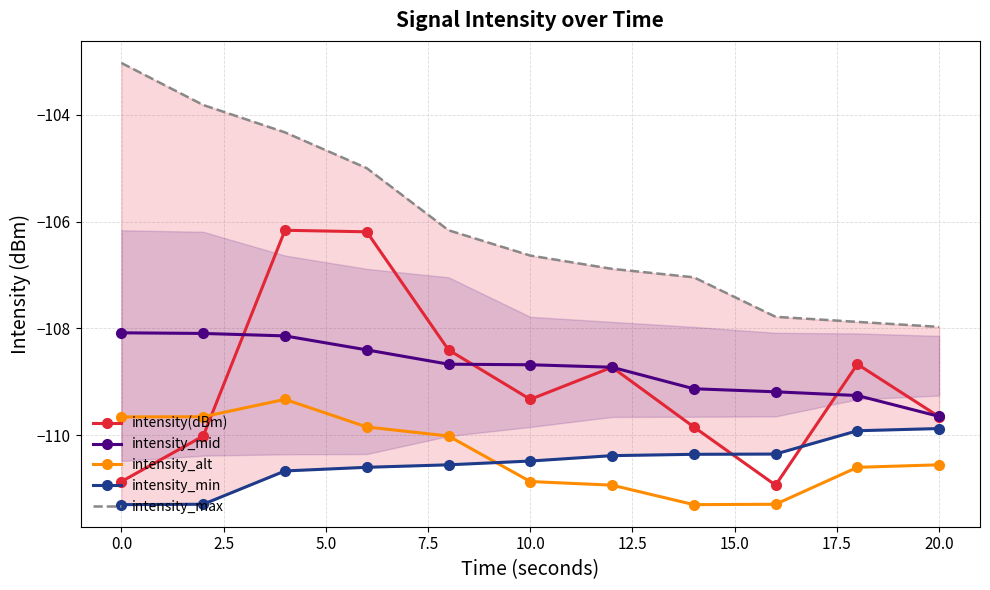

How many interior local valleys does the intensity(dBm) series have?

2